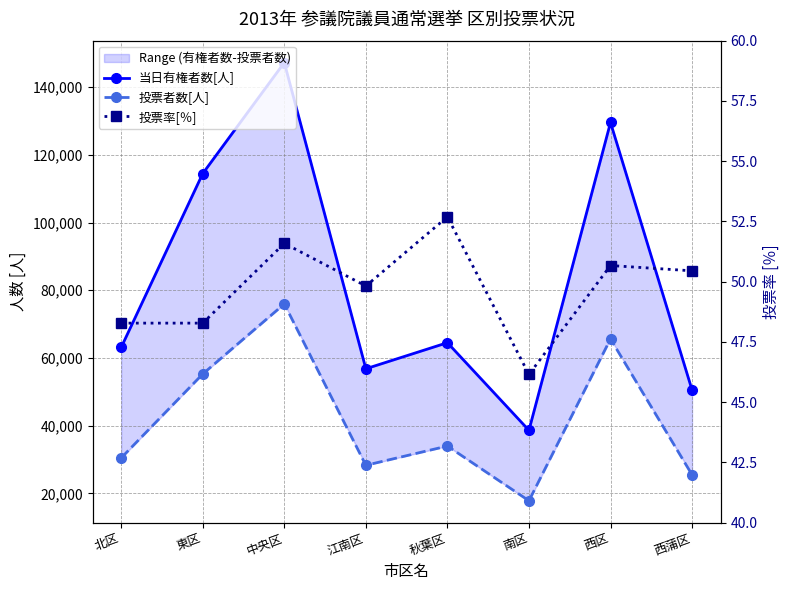

How many series are shown in this chart?

3